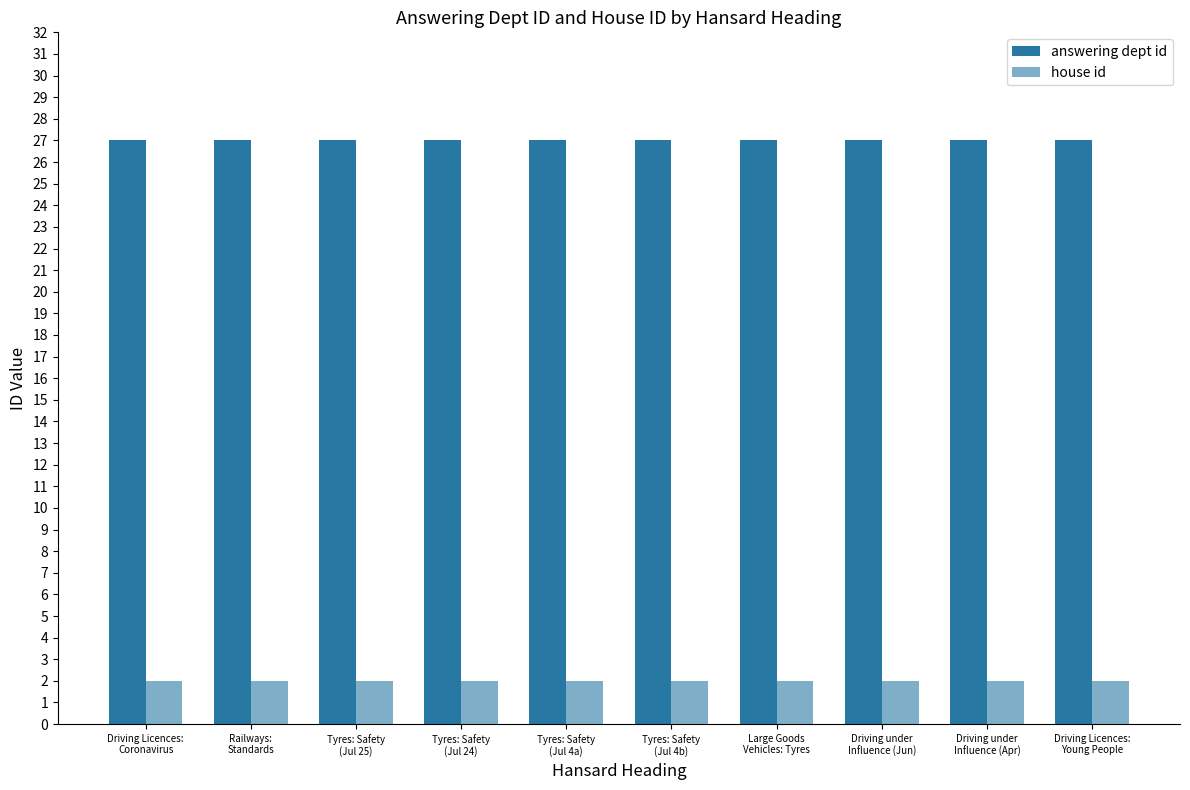

What is the minimum value shown in the chart?

2